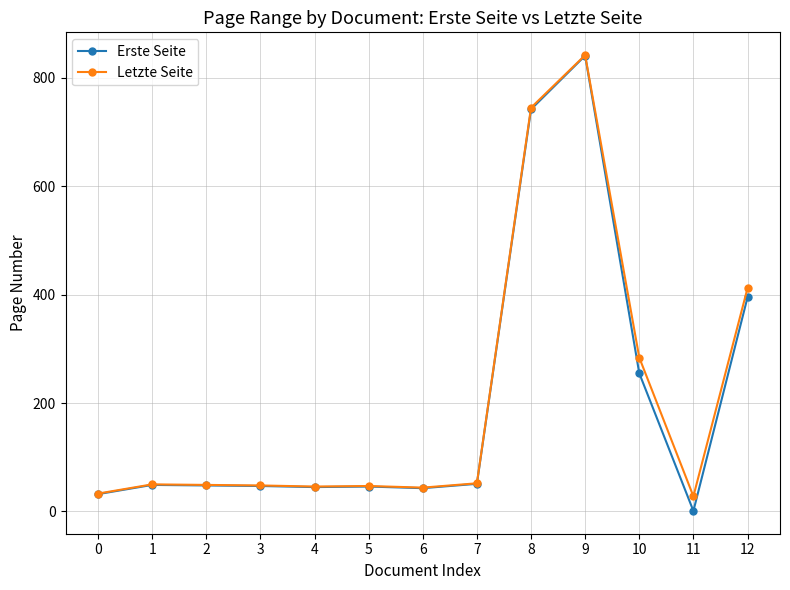

What is the value of the Letzte Seite point at the 12th from the left?

28